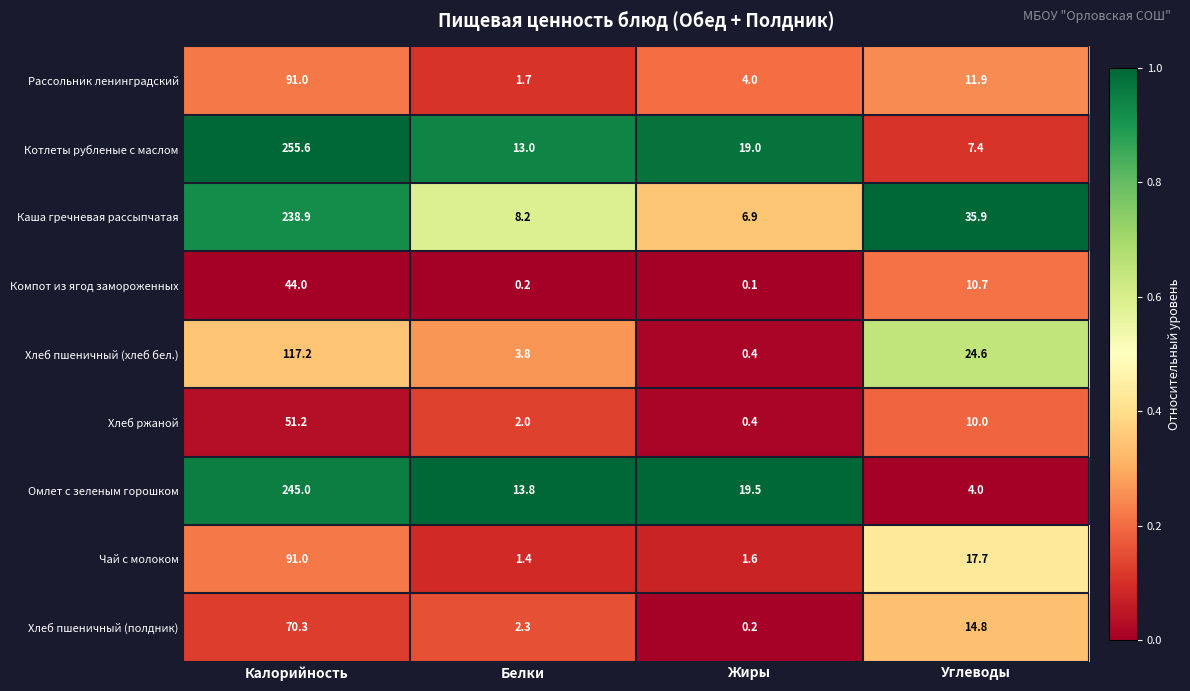

Which label corresponds to the largest value in the chart?

Калорийность